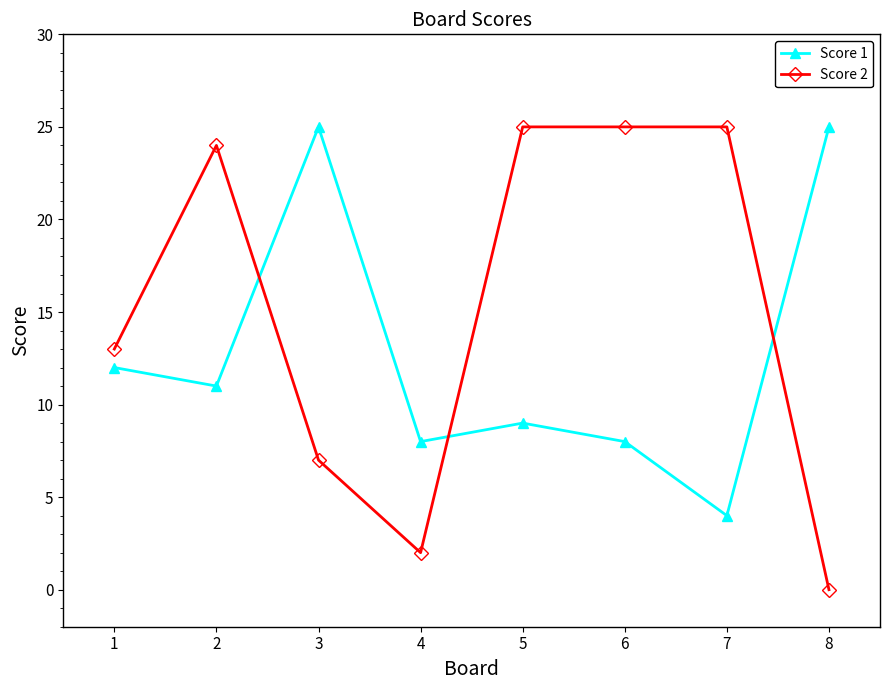

True or false: Score 2 has more than 0 points higher than both neighbors.

True